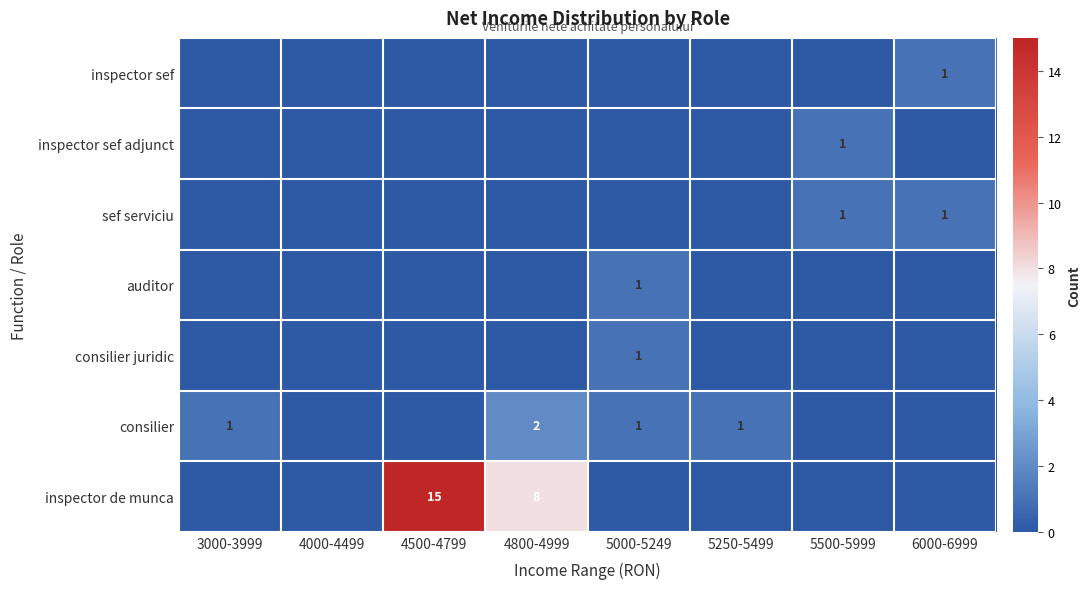

At which category does the chart reach its minimum across all series?

3000-3999